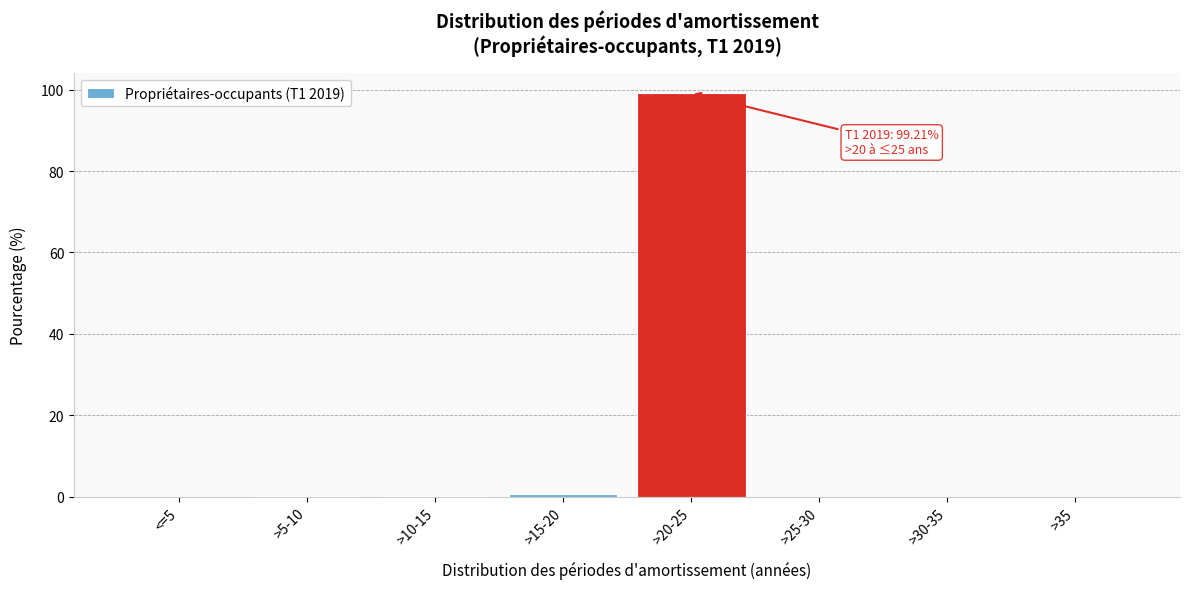

What is the maximum value shown in the chart?

99.2